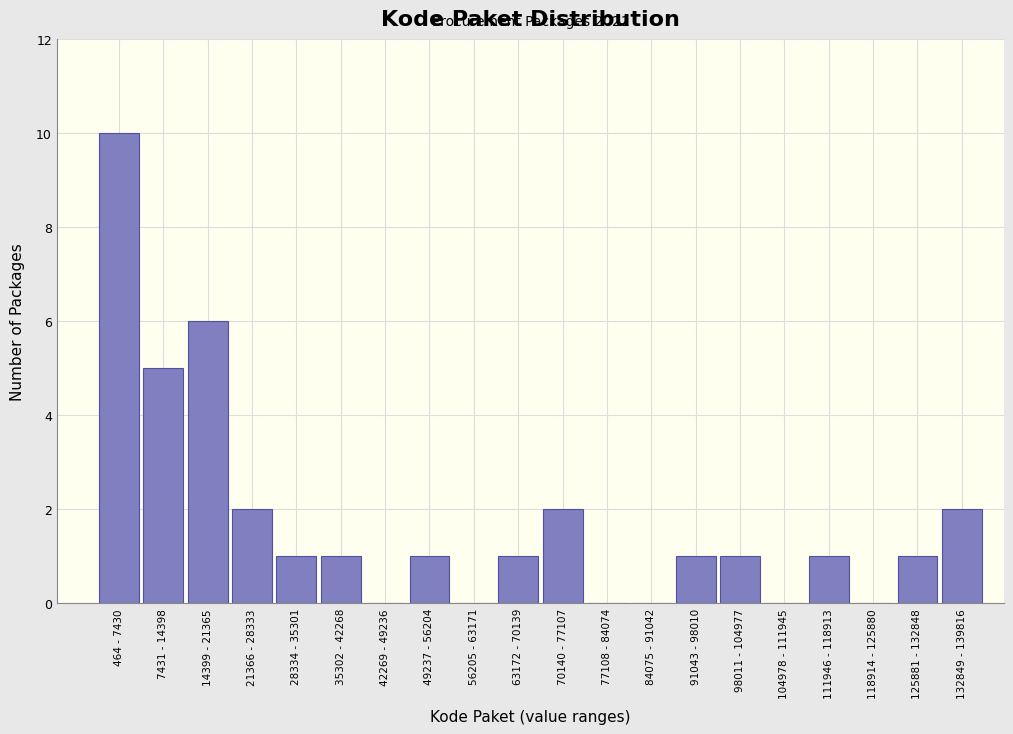

Reading right to left, what are all the values shown in this chart?

132849 - 139816=2	125881 - 132848=1	118914 - 125880=0	111946 - 118913=1	104978 - 111945=0	98011 - 104977=1	91043 - 98010=1	84075 - 91042=0	77108 - 84074=0	70140 - 77107=2	63172 - 70139=1	56205 - 63171=0	49237 - 56204=1	42269 - 49236=0	35302 - 42268=1	28334 - 35301=1	21366 - 28333=2	14399 - 21365=6	7431 - 14398=5	464 - 7430=10